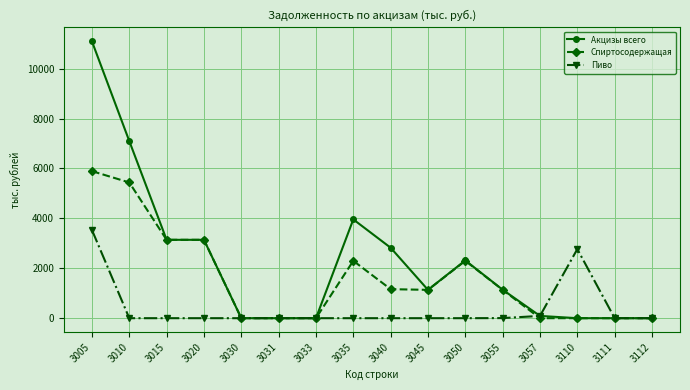

Rank the series by their maximum value, from lowest to highest.

Пиво, Спиртосодержащая, Акцизы всего